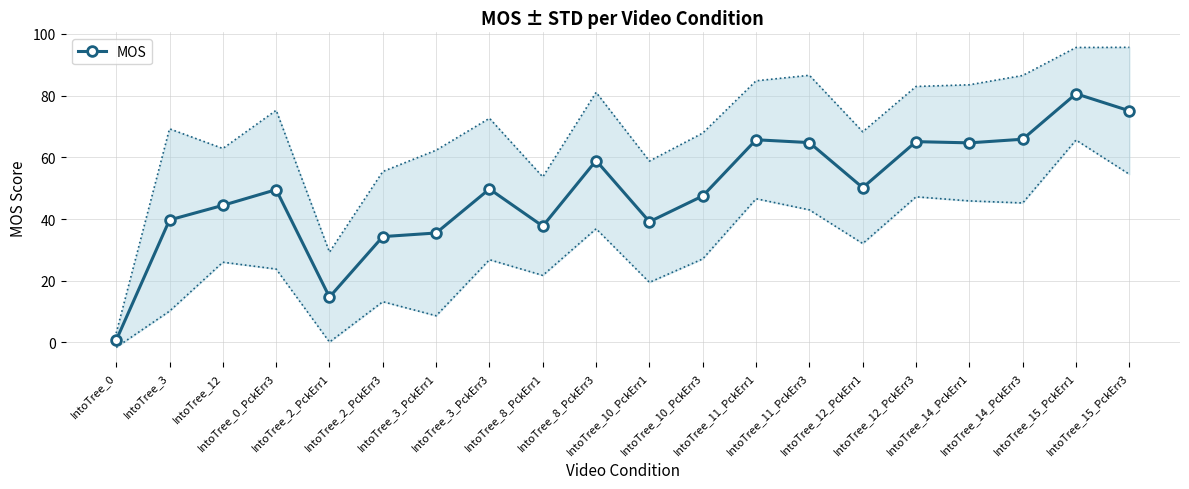

Rank the categories by value from highest to lowest.

IntoTree_15_PckErr1, IntoTree_15_PckErr3, IntoTree_14_PckErr3, IntoTree_11_PckErr1, IntoTree_12_PckErr3, IntoTree_11_PckErr3, IntoTree_14_PckErr1, IntoTree_8_PckErr3, IntoTree_12_PckErr1, IntoTree_3_PckErr3, IntoTree_0_PckErr3, IntoTree_10_PckErr3, IntoTree_12, IntoTree_3, IntoTree_10_PckErr1, IntoTree_8_PckErr1, IntoTree_3_PckErr1, IntoTree_2_PckErr3, IntoTree_2_PckErr1, IntoTree_0